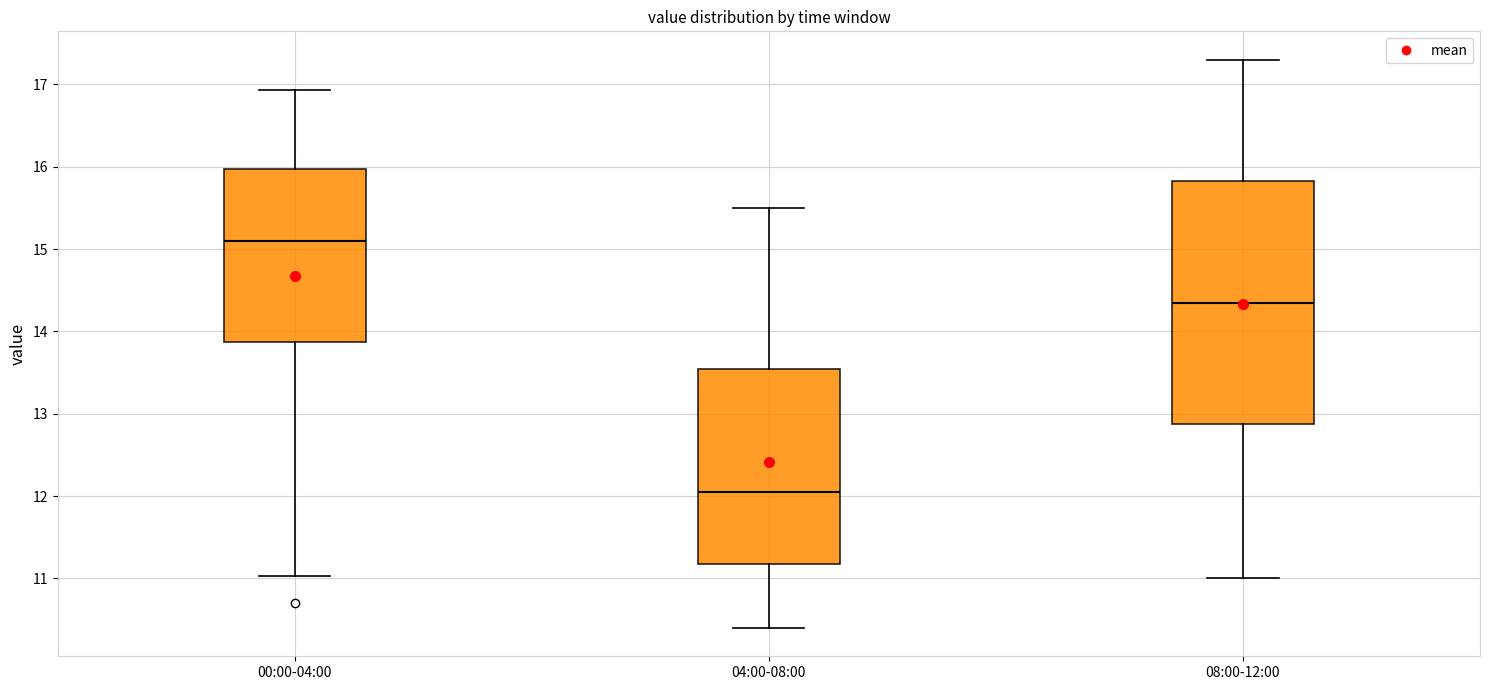

Which box's median line is the highest?

00:00-04:00